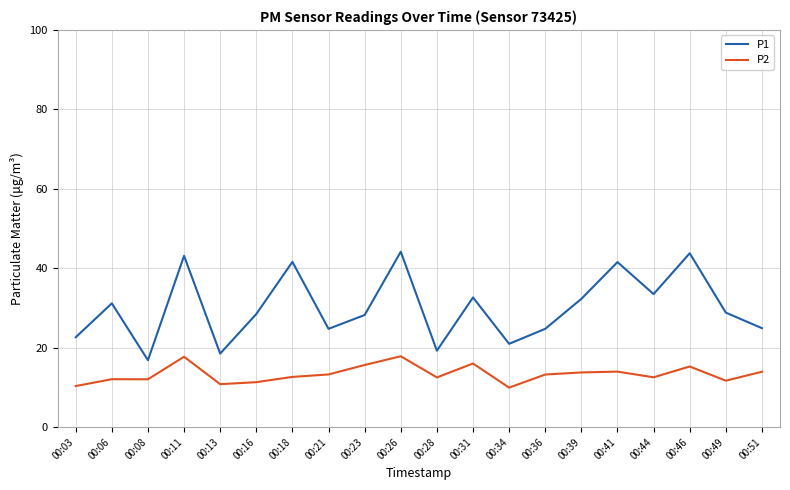

Which series has the widest spread of values?

P1